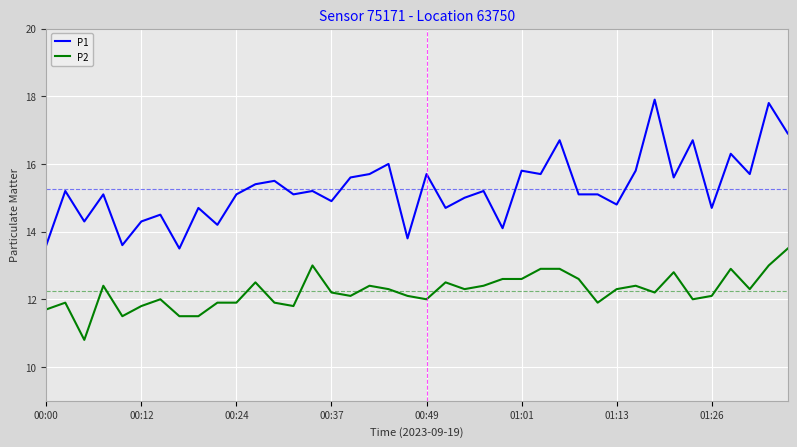

Is this an area chart (filled region under the line)?

No